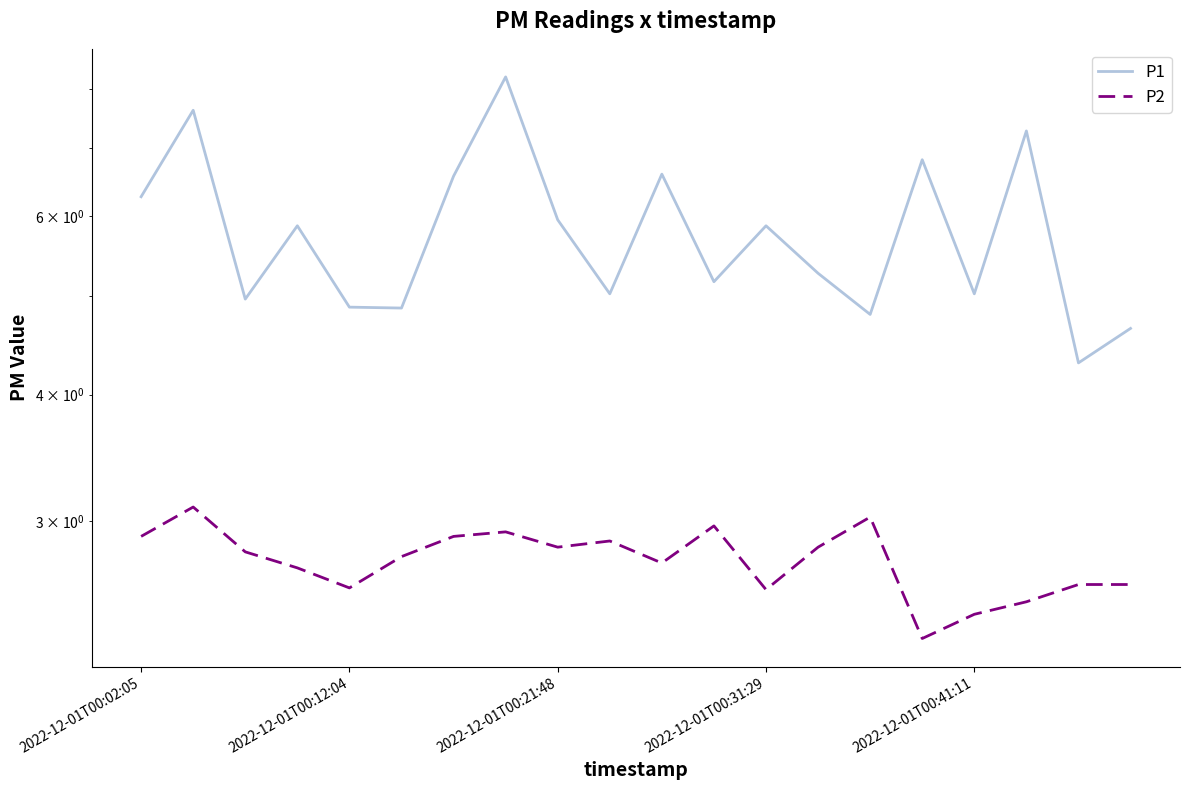

What are all the series names shown in the legend?

P1, P2